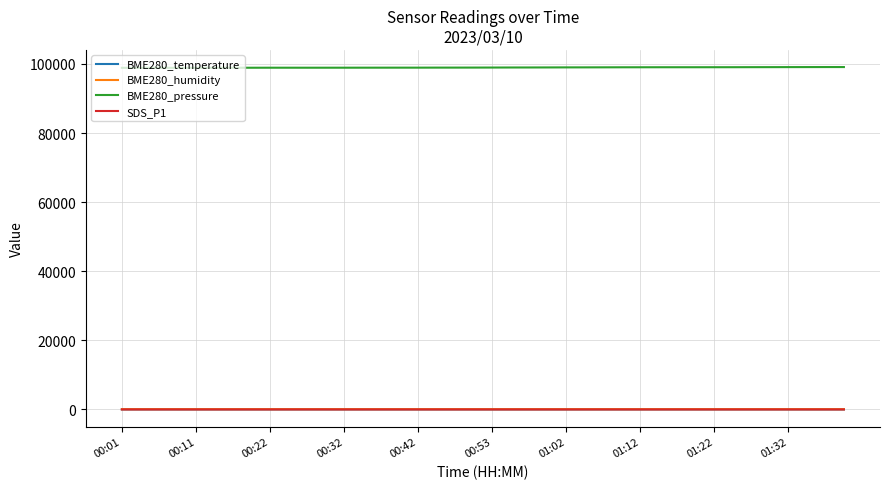

What is the average value of the SDS_P1 series?

3.7